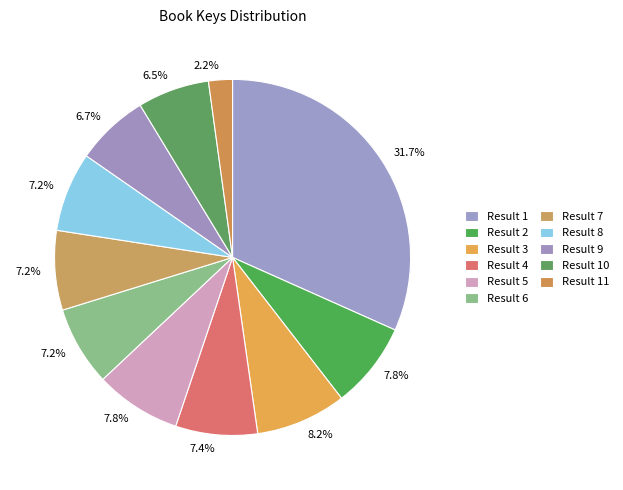

How many segments does this pie chart have?

11